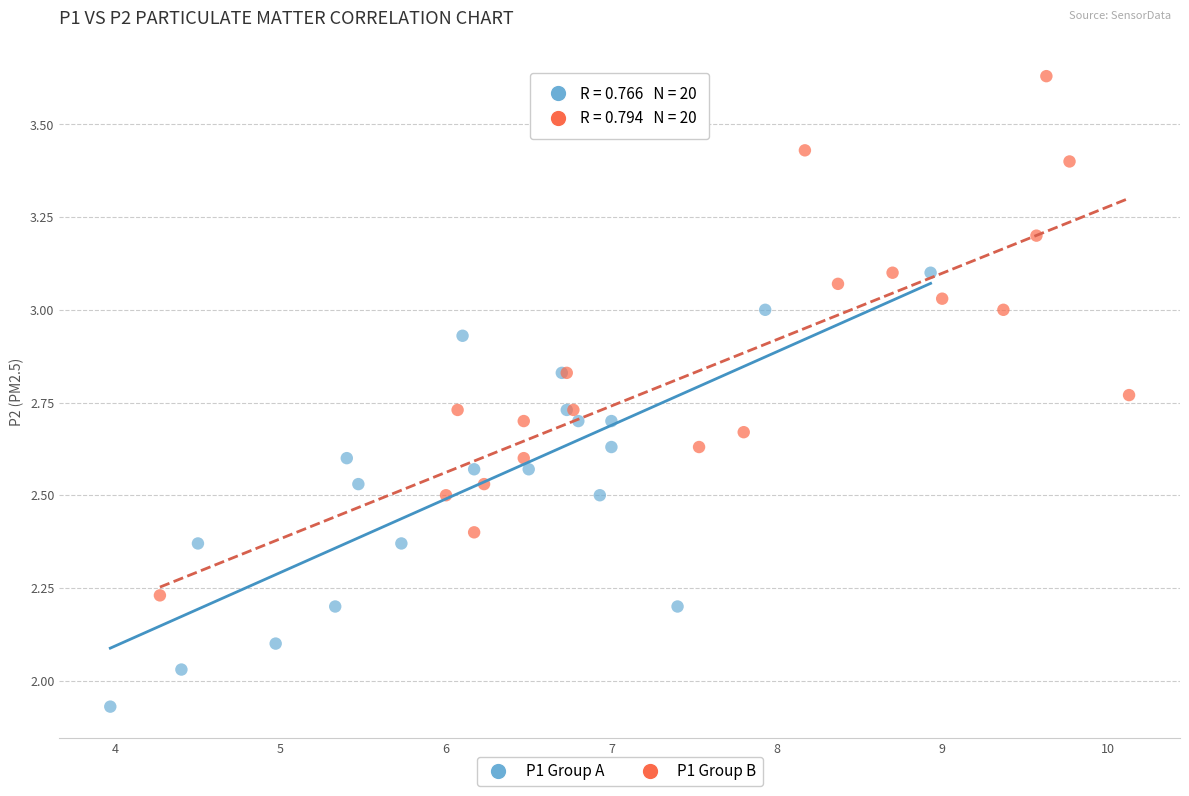

Which series reaches the minimum Y coordinate?

P1 Group A